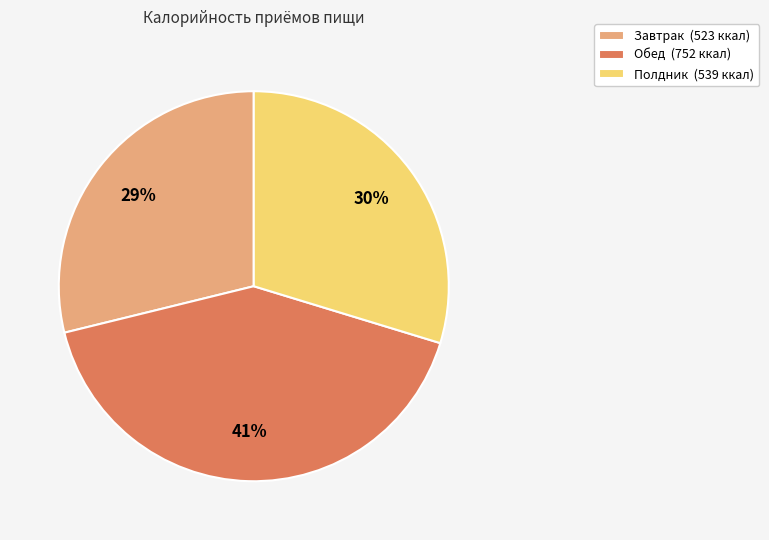

What is the smallest slice in the pie chart?

Завтрак